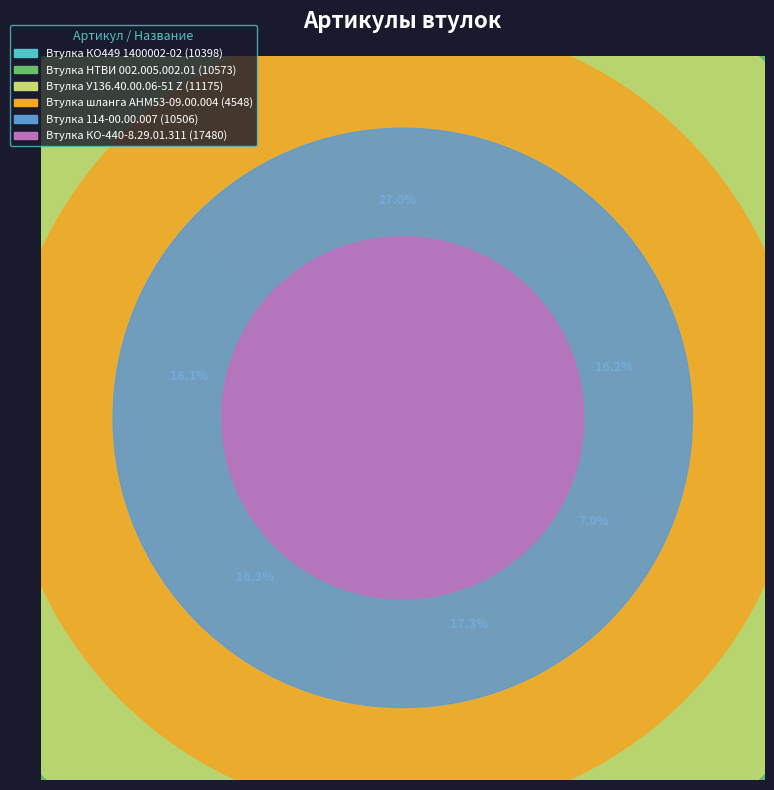

Approximately how many times larger is the value at Втулка шланга АНМ53-09.00.004 compared to Втулка У136.40.00.06-51 Z?

0.4